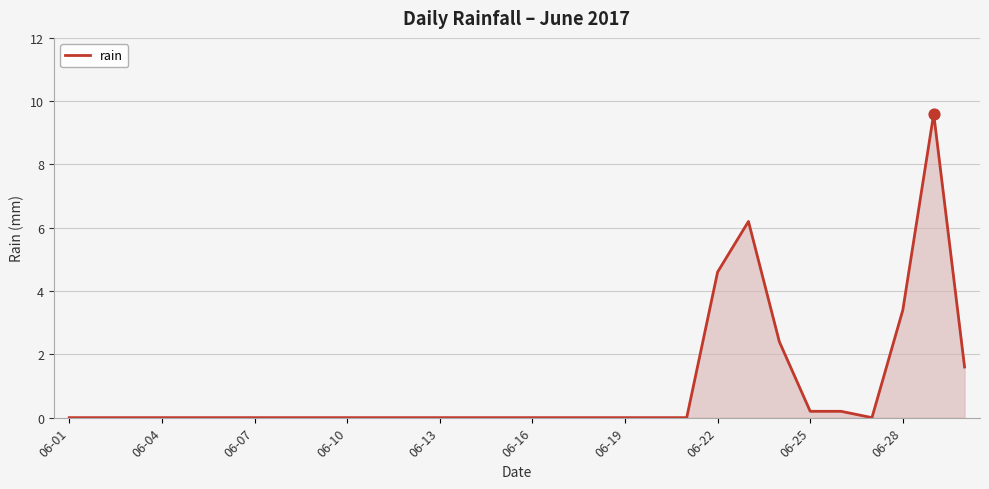

What is the maximum value shown in the chart?

9.6